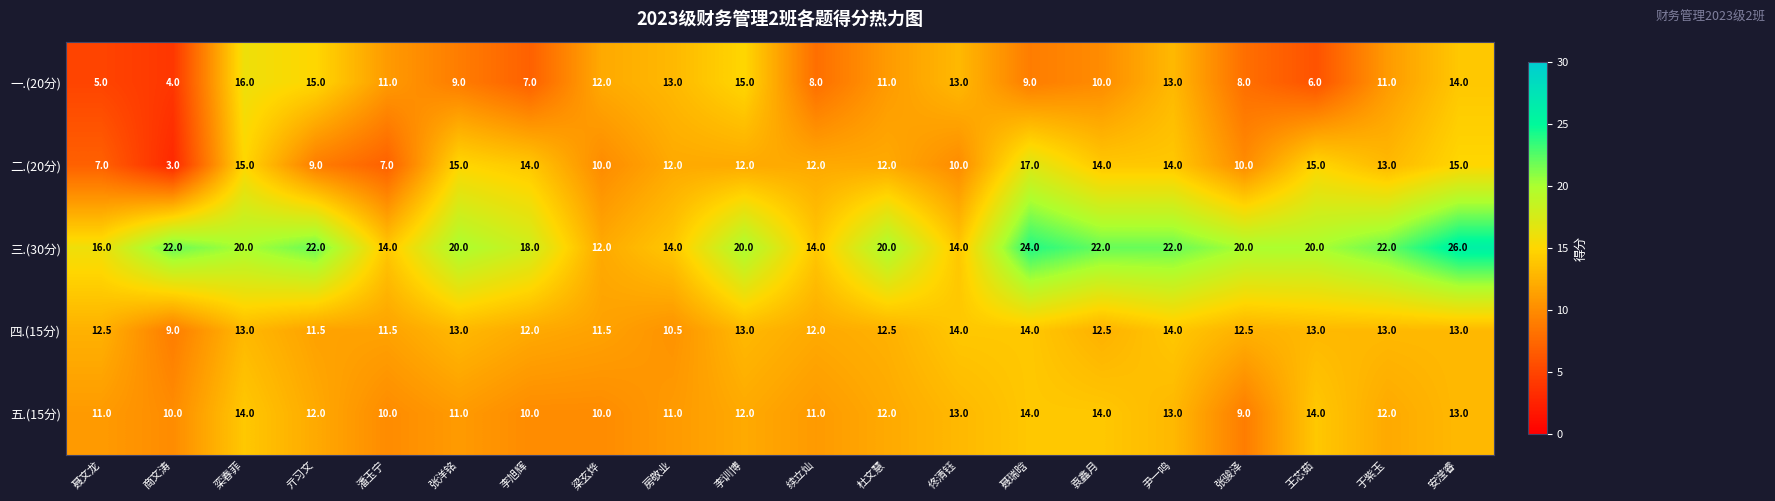

Count the 三.(30分) values in the range 16 to 22.

13